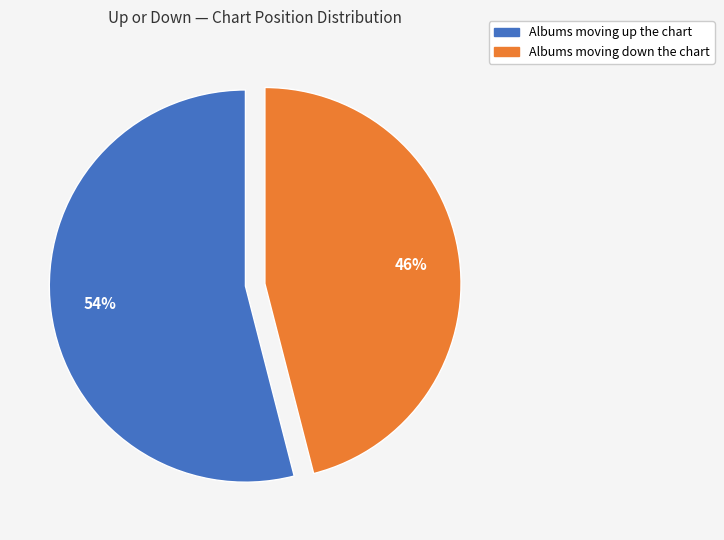

To the nearest percent, what is the difference between the largest and smallest slice percentages?

8%